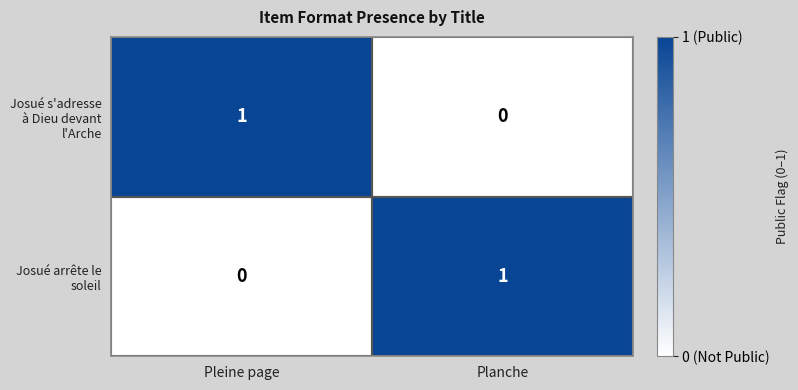

Is it true that Josué s'adresse à Dieu devant l'Arche equals 1 at Pleine page?

True